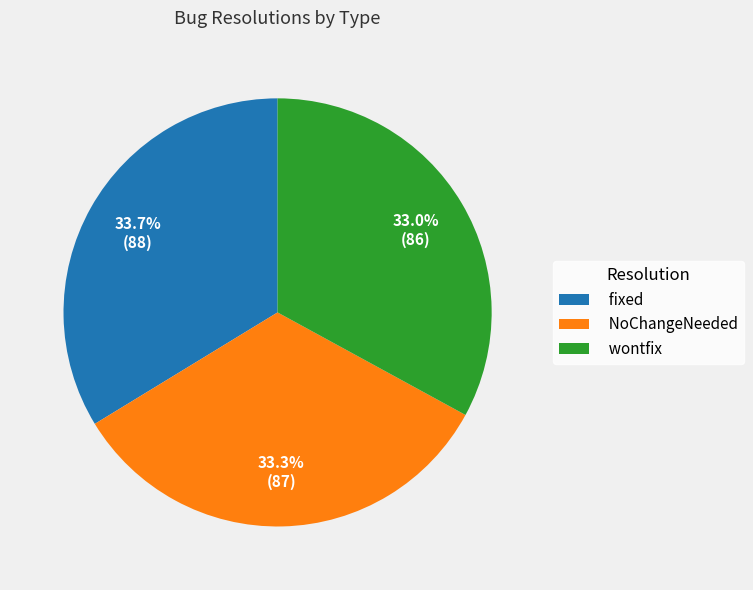

To the nearest percent, what is the difference between the largest and smallest slice percentages?

1%